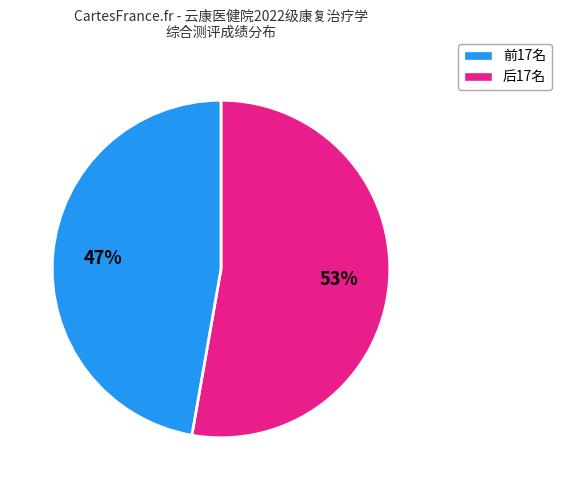

Is there any slice that represents more than half of the pie?

Yes